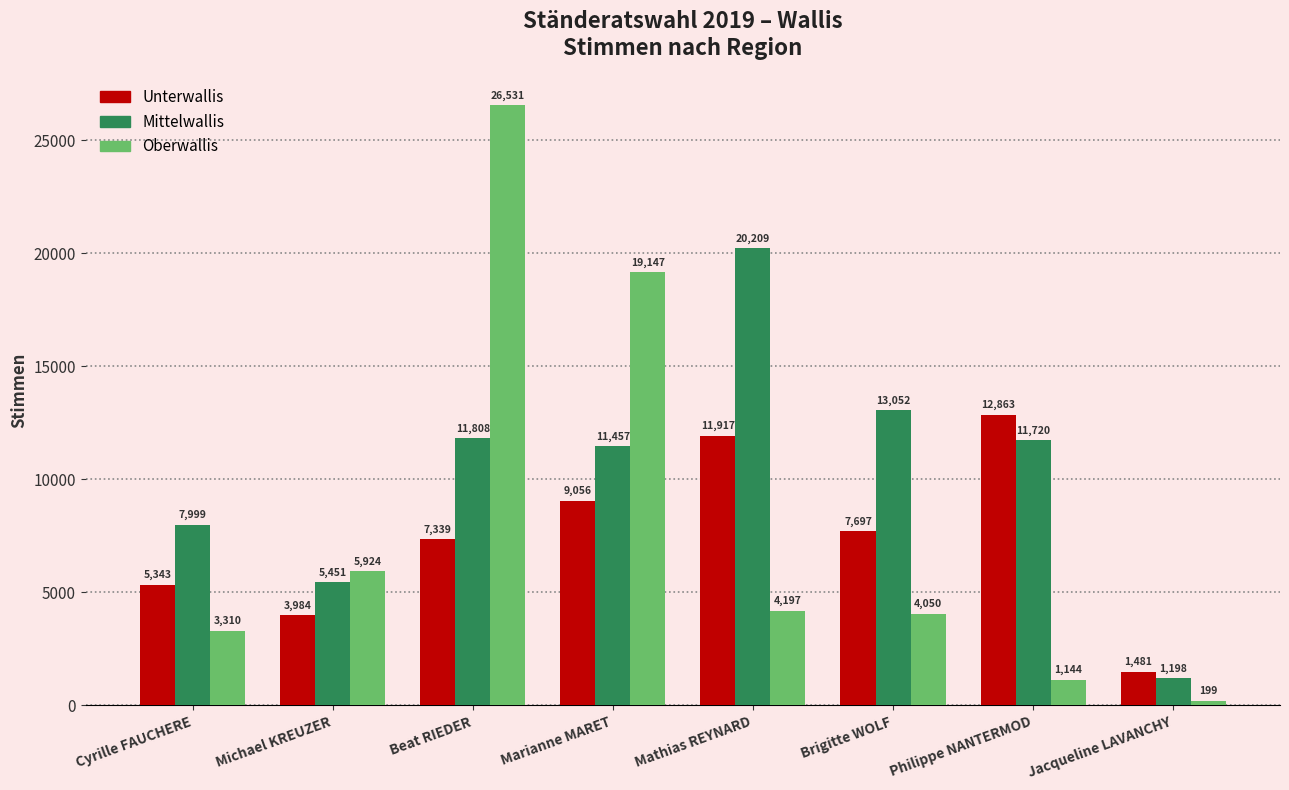

What is the spread (max minus min) of values at Brigitte WOLF?

9002